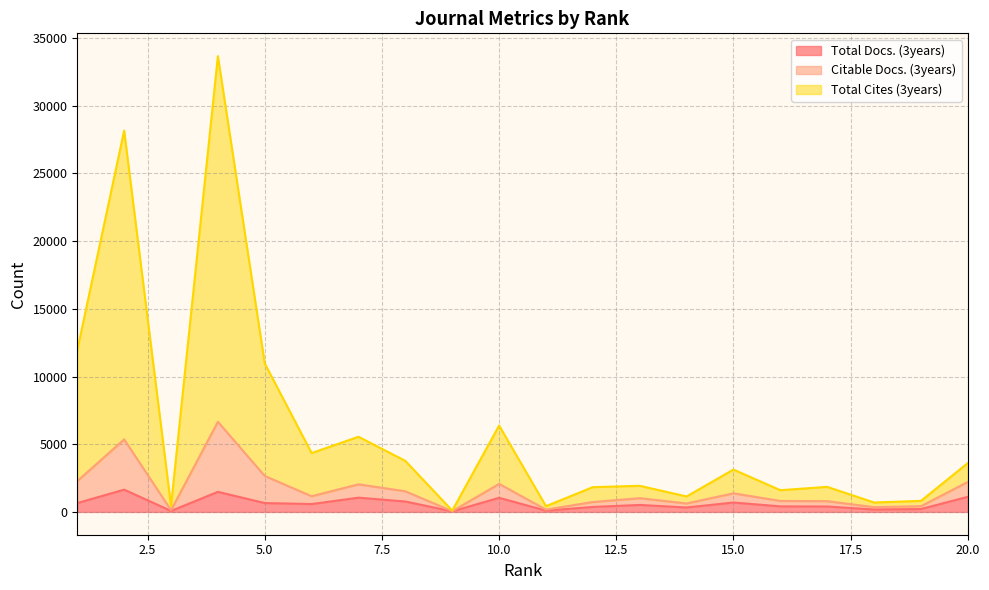

The Total Docs. (3years) series shows 213 at 19. True or false?

True